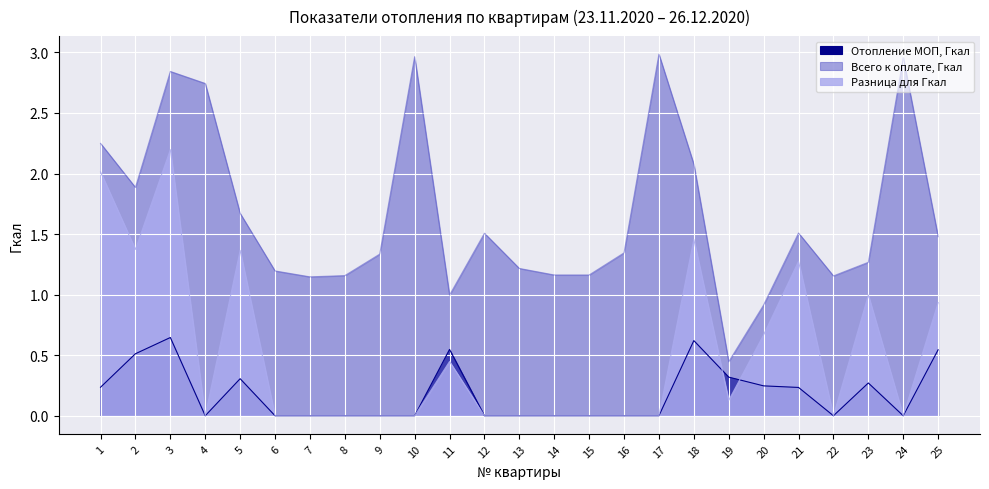

What value does the Разница для Гкал series have at 18?

1.5